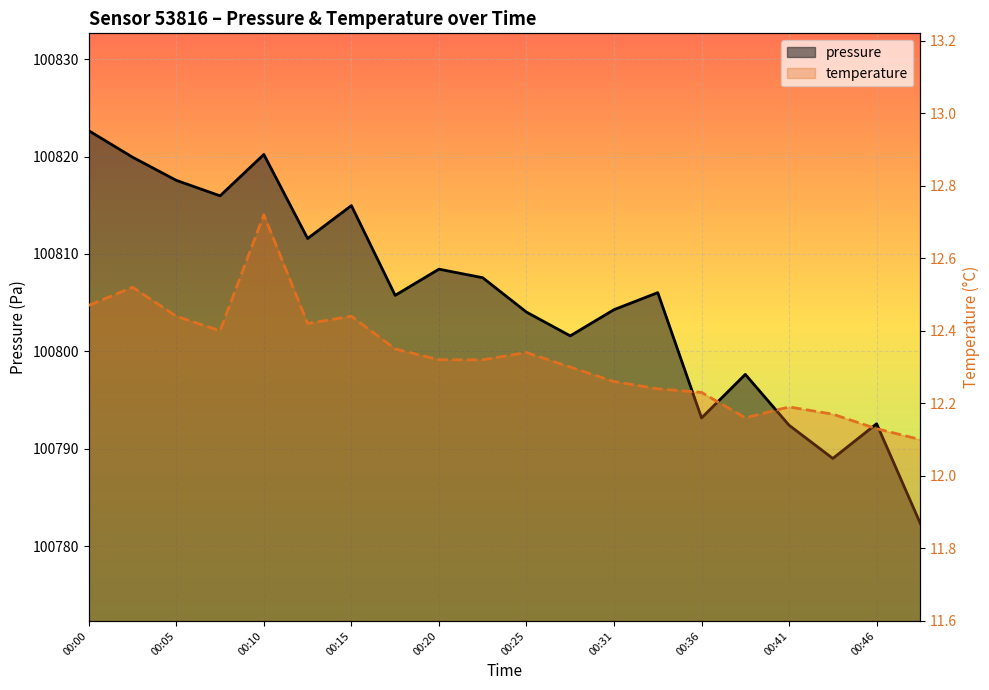

Which series has the largest range (max minus min)?

pressure